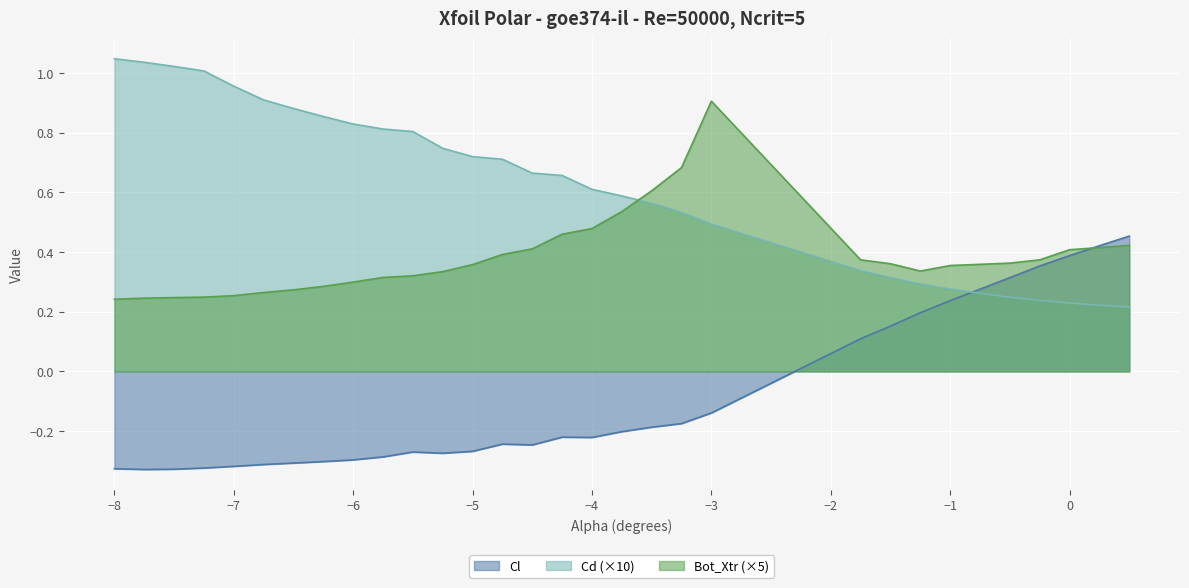

List the series in order of their overall mean, lowest first.

Cl, Bot_Xtr (×5), Cd (×10)